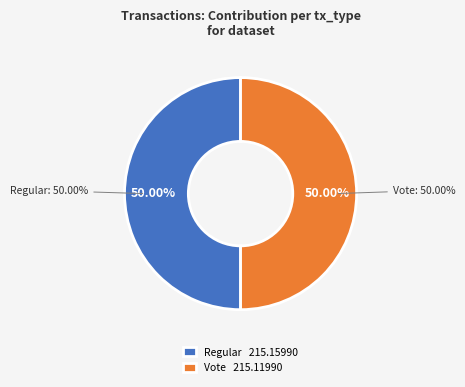

Is there any slice that represents more than half of the pie?

No